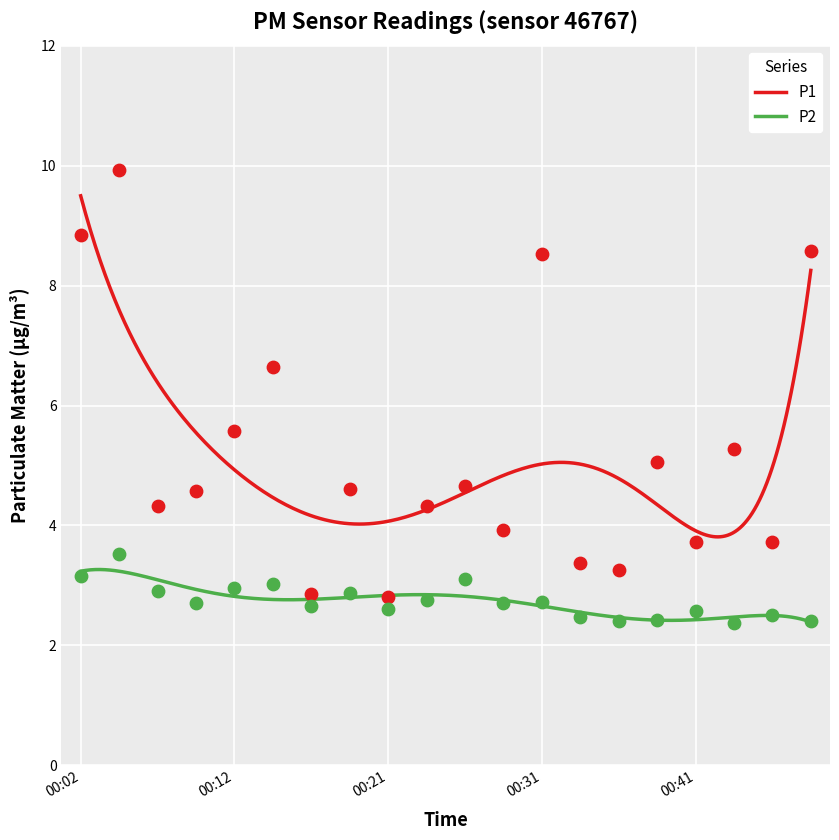

Which series has the largest total across all categories?

P1